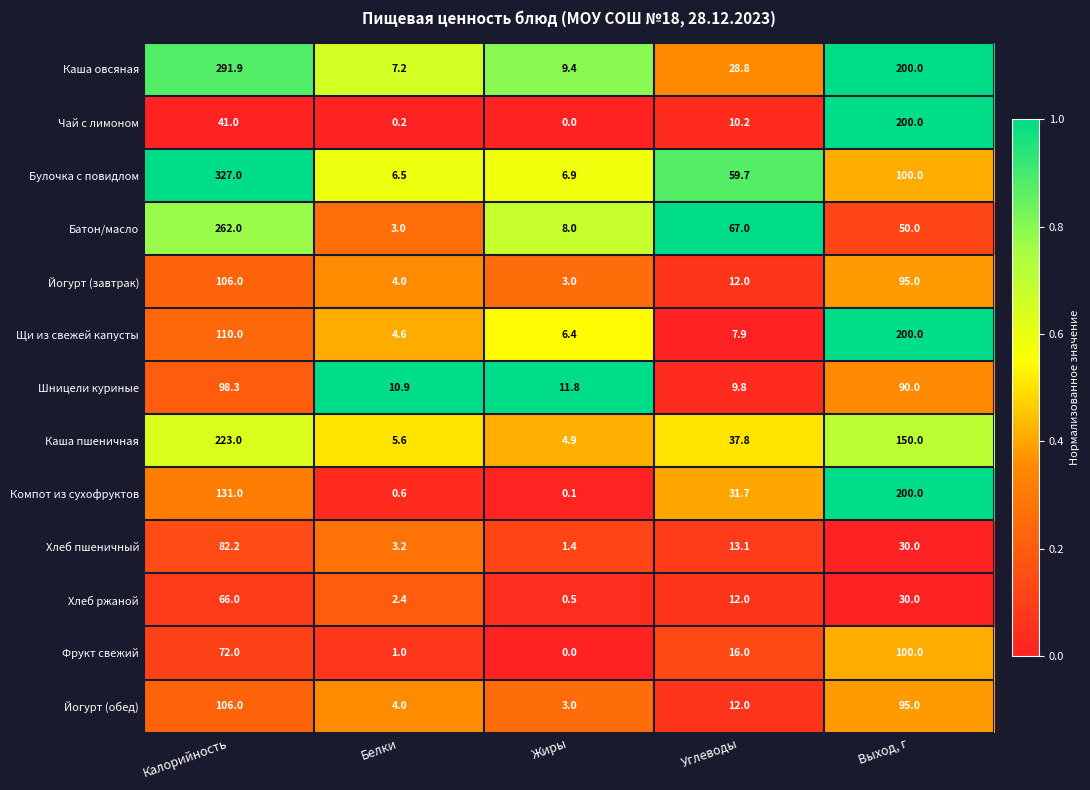

What is the difference between the highest and lowest values at Углеводы?

59.1